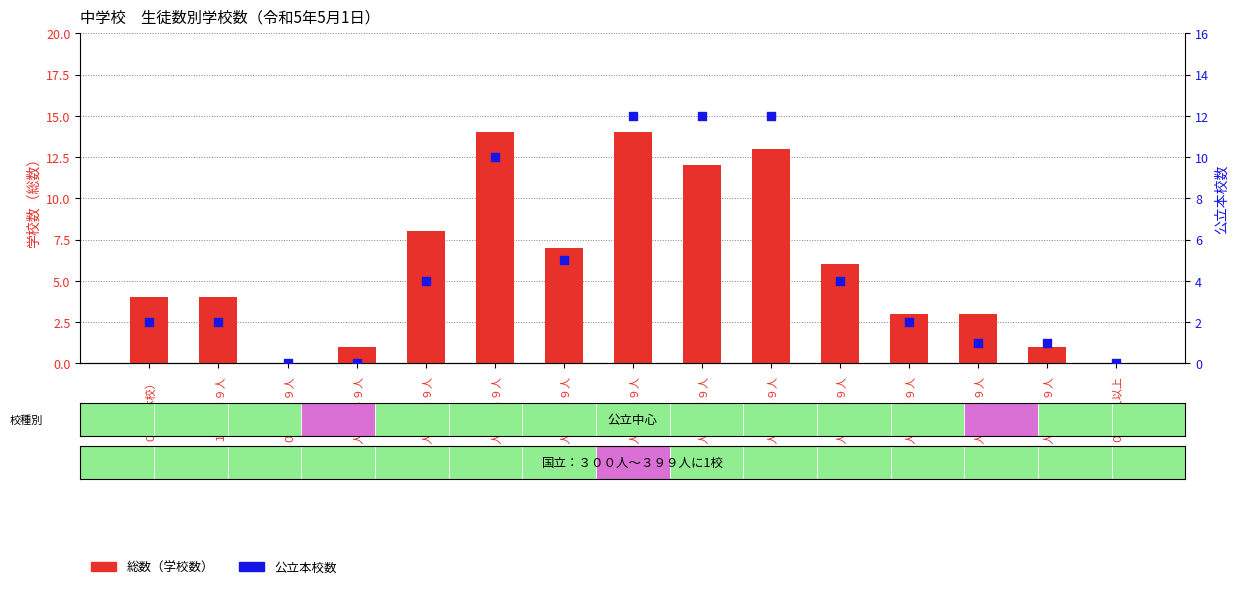

What is the total value across all series at ７００人～７９９人?

5